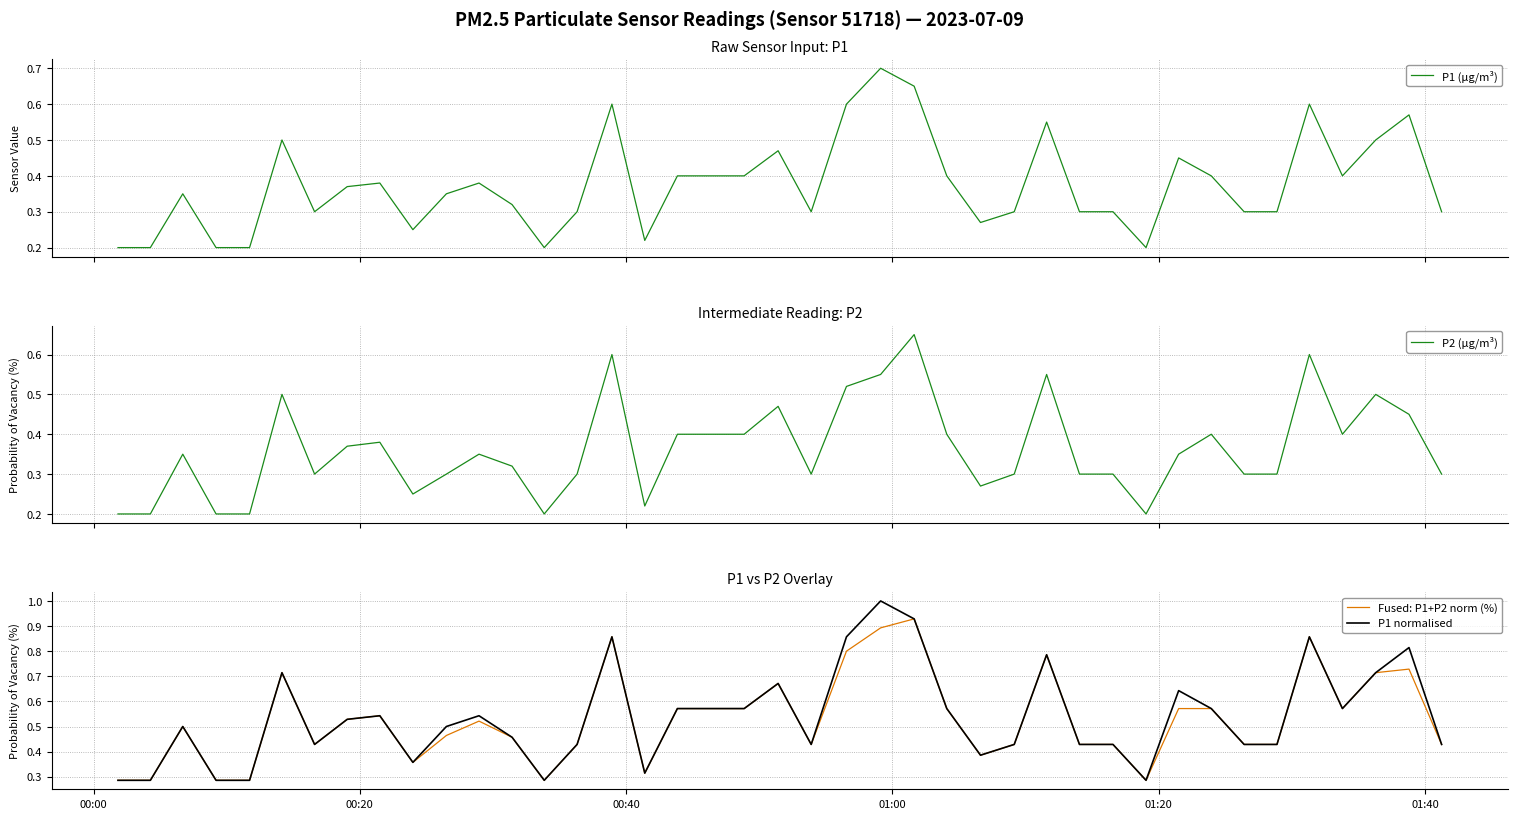

What is the highest value of the P1 normalised series?

1.0